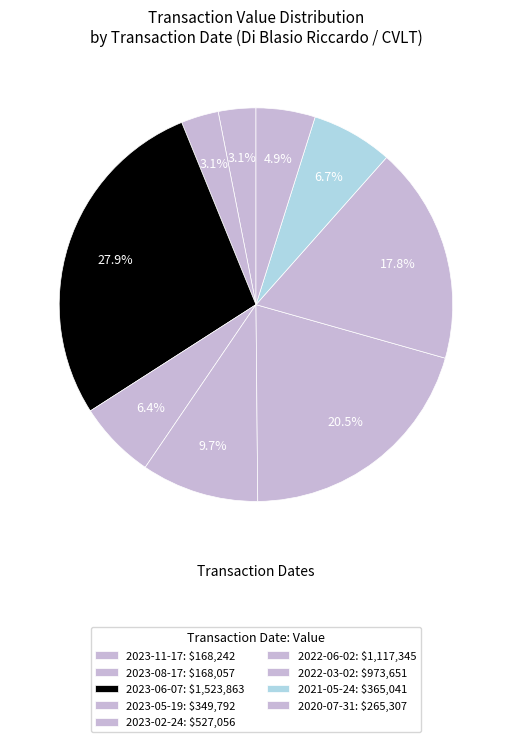

Does 2021-05-24 represent more than half of the total?

No